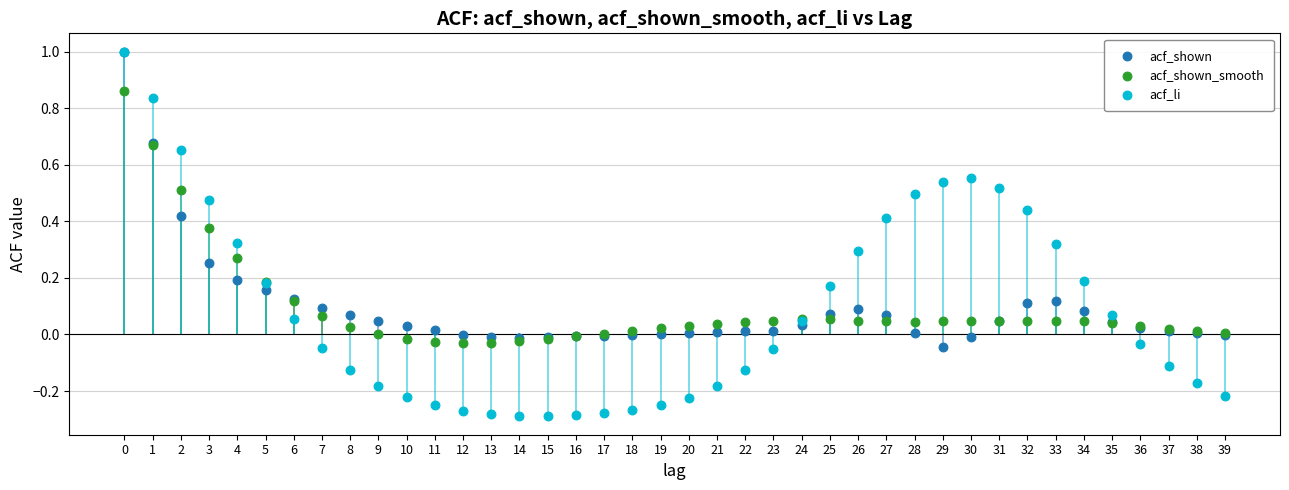

Which series contains the lowest Y value?

acf_li